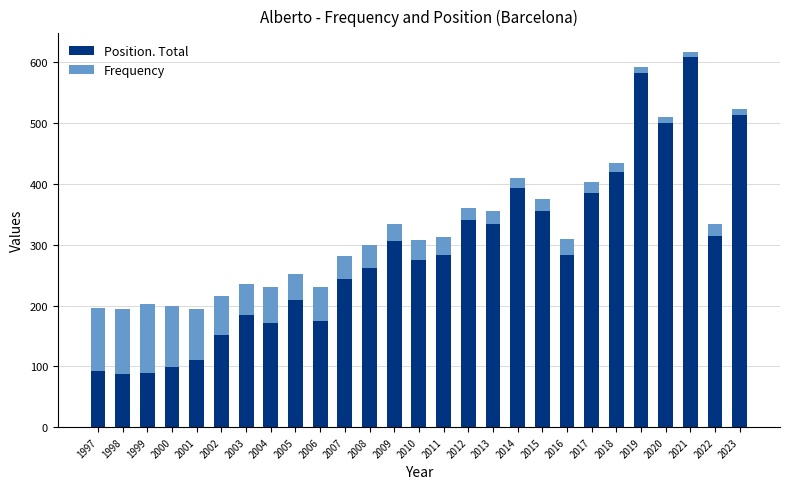

How many bars are there in total?

27